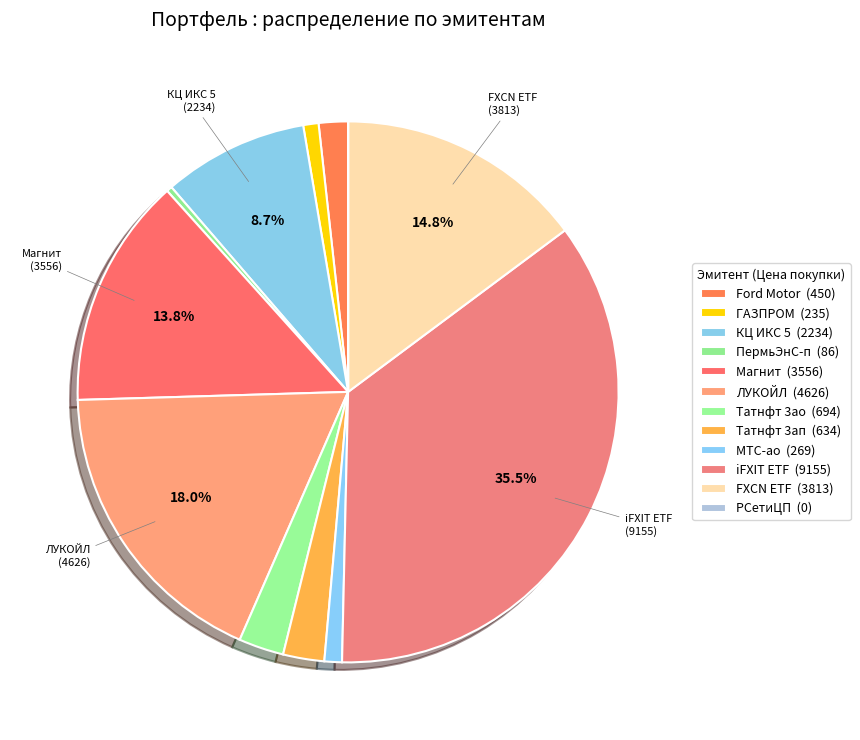

Is there any slice that represents more than half of the pie?

No